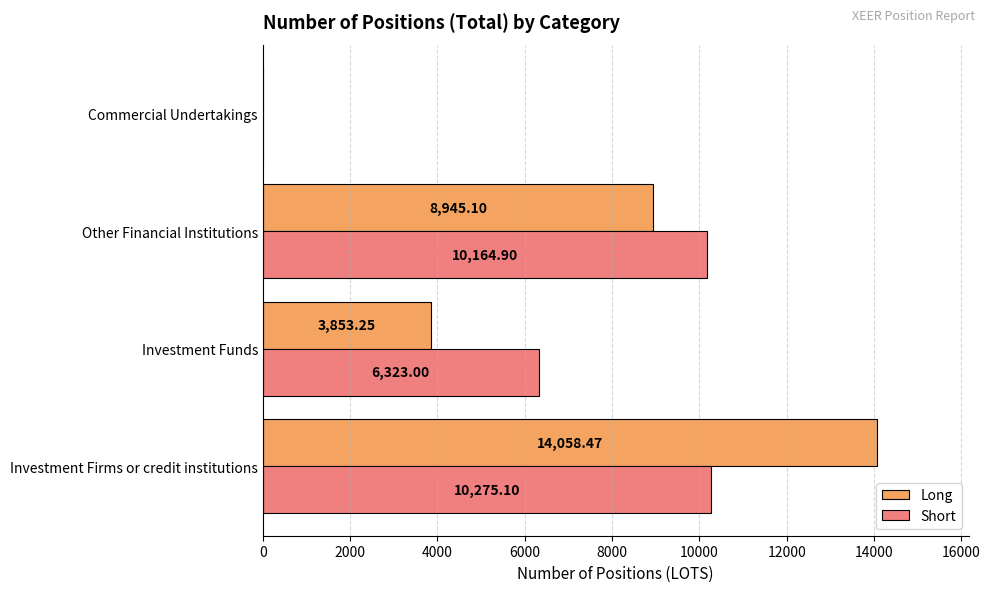

Which label corresponds to the largest value in the chart?

Investment Firms or credit institutions